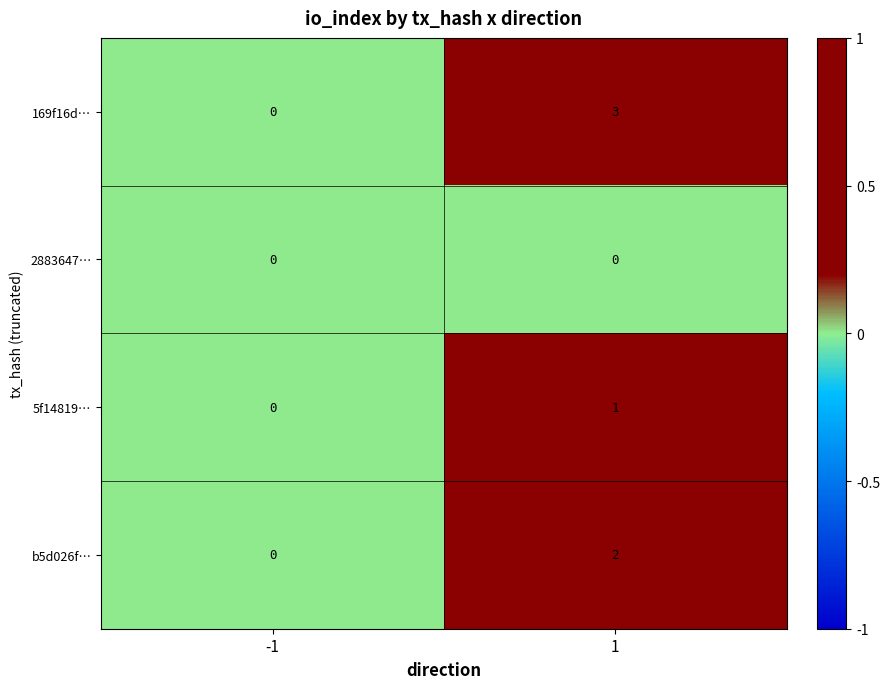

Reading left to right, transcribe all the data shown in this chart.

169f16d…: -1=0	1=3
2883647…: -1=0	1=0
5f14819…: -1=0	1=1
b5d026f…: -1=0	1=2